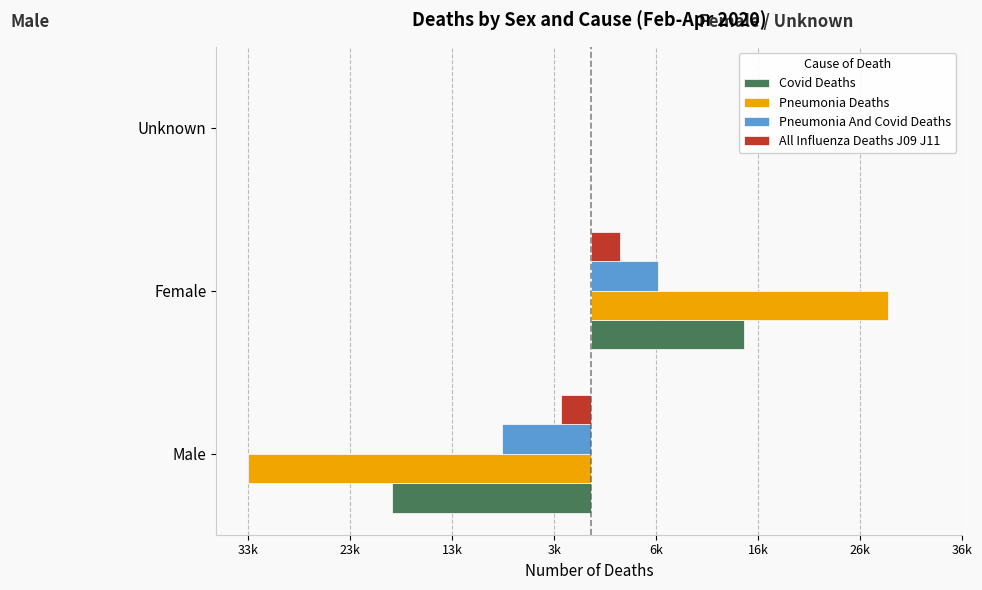

List the series in order of their peak value, lowest first.

All Influenza Deaths J09 J11, Pneumonia And Covid Deaths, Covid Deaths, Pneumonia Deaths